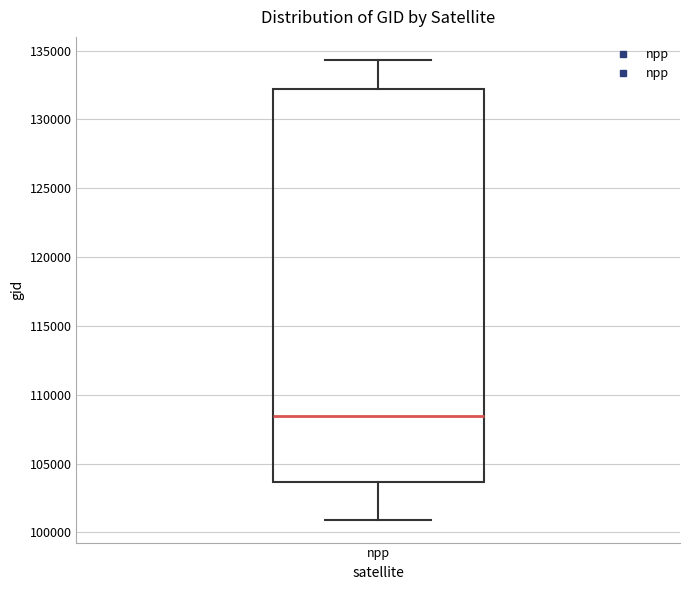

Read this box plot against the y-axis: the position of the median line, the range covered by the box, and the ends of both whiskers. The values are not printed on the chart, so give them approximately, as read against the axis.

median 108500, box 103500 to 132000, whiskers 101000 to 134500